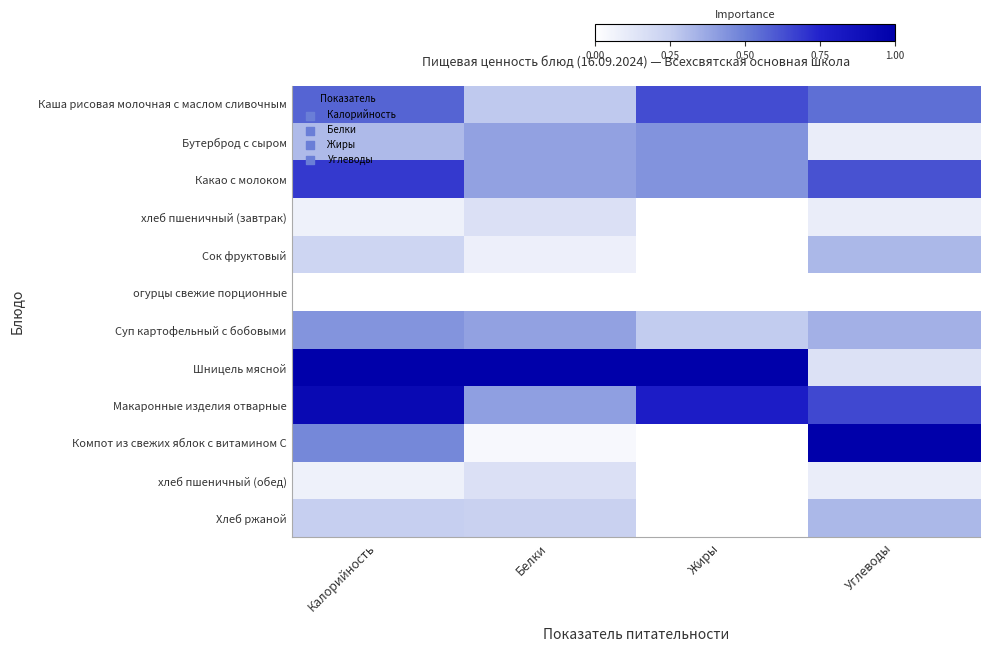

Reading left to right, extract all data points from this chart.

Каша рисовая молочная с маслом сливочным: Калорийность=0.6	Белки=0.3	Жиры=0.6	Углеводы=0.5
Бутерброд с сыром: Калорийность=0.3	Белки=0.4	Жиры=0.4	Углеводы=0.1
Какао с молоком: Калорийность=0.7	Белки=0.4	Жиры=0.4	Углеводы=0.6
хлеб пшеничный (завтрак): Калорийность=0.1	Белки=0.2	Жиры=0.0	Углеводы=0.1
Сок фруктовый: Калорийность=0.2	Белки=0.1	Жиры=0.0	Углеводы=0.3
огурцы свежие порционные: Калорийность=0.0	Белки=0.0	Жиры=0.0	Углеводы=0.0
Суп картофельный с бобовыми: Калорийность=0.4	Белки=0.4	Жиры=0.3	Углеводы=0.3
Шницель мясной: Калорийность=1.0	Белки=1.0	Жиры=1.0	Углеводы=0.2
Макаронные изделия отварные: Калорийность=0.9	Белки=0.4	Жиры=0.8	Углеводы=0.6
Компот из свежих яблок с витамином С: Калорийность=0.5	Белки=0.0	Жиры=0.0	Углеводы=1.0
хлеб пшеничный (обед): Калорийность=0.1	Белки=0.2	Жиры=0.0	Углеводы=0.1
Хлеб ржаной: Калорийность=0.2	Белки=0.2	Жиры=0.0	Углеводы=0.3